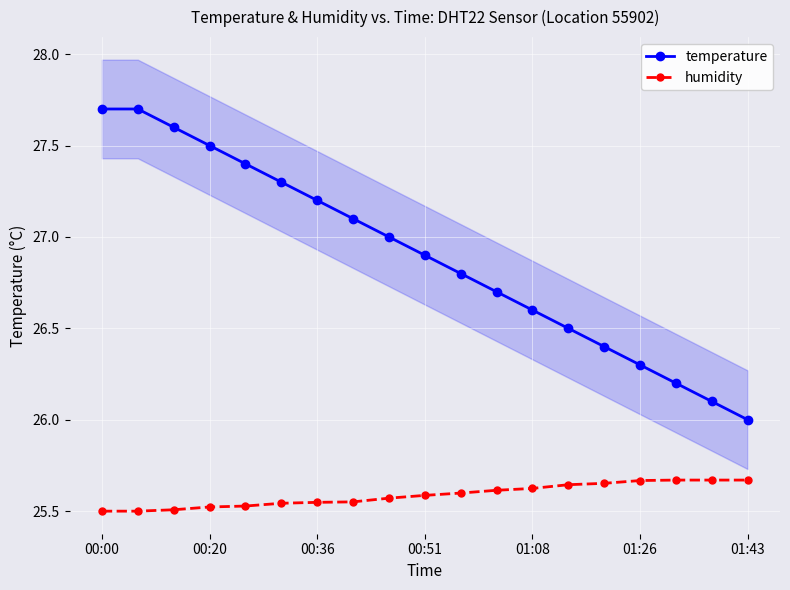

What is the difference between the maximum and second lowest values in the humidity series?

0.2